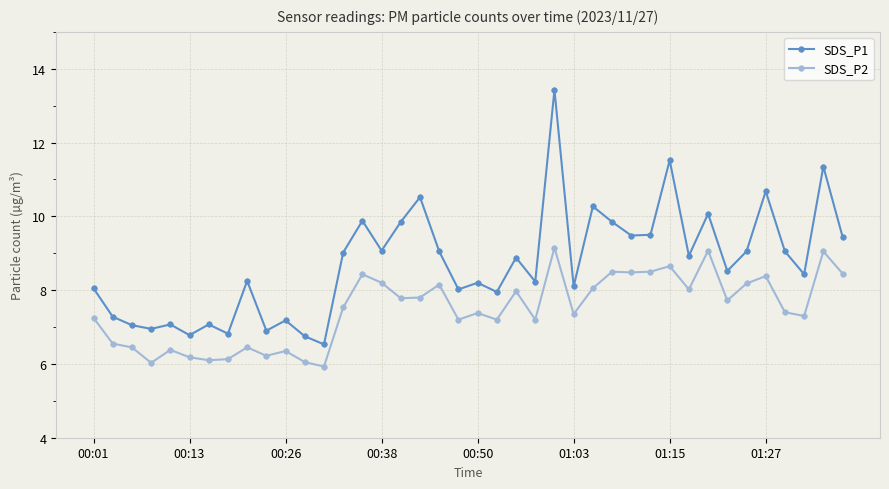

Rank the series by their average value, from highest to lowest.

SDS_P1, SDS_P2